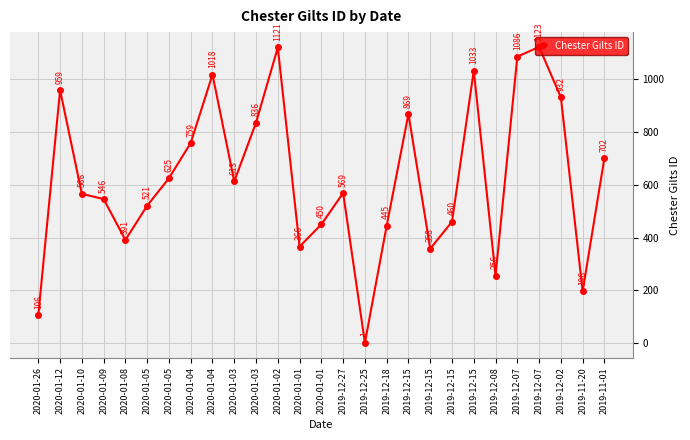

What is the change in value from 2020-01-03 to 2020-01-02?

+285